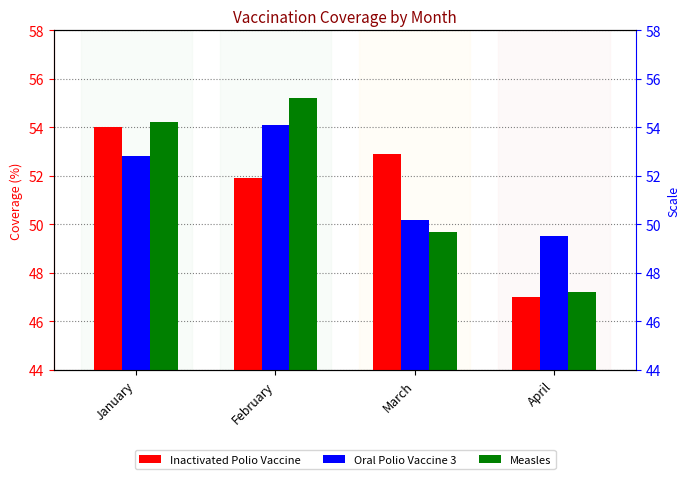

True or false: Inactivated Polio Vaccine has a value of 54.0 at January.

True